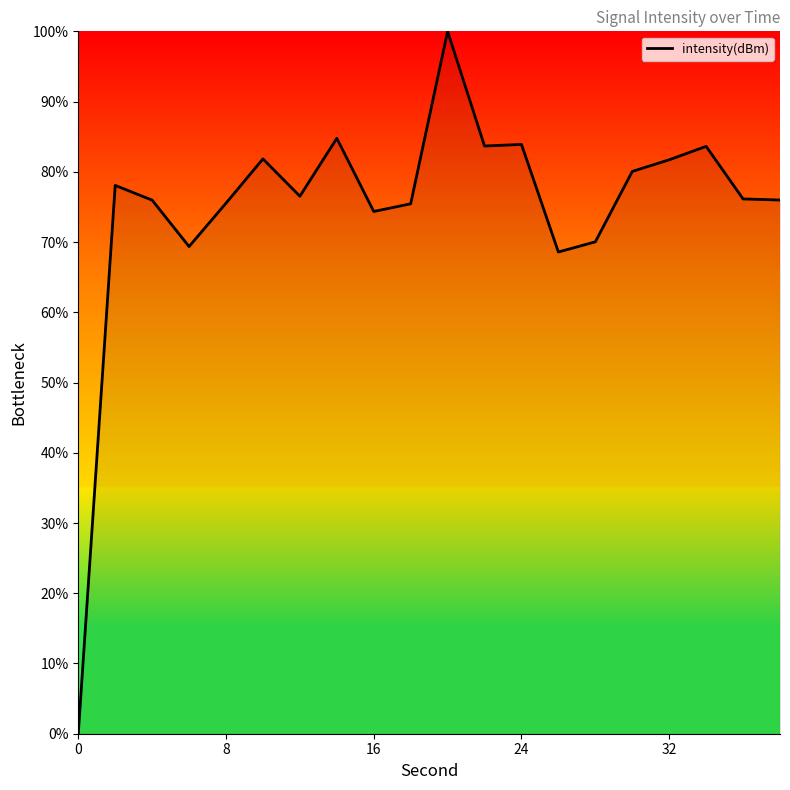

What is the difference between the maximum and minimum values?

100.0